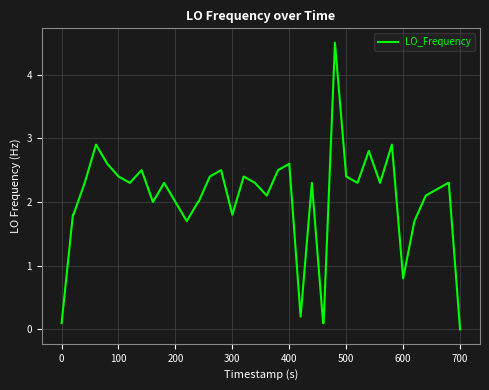

What is the average value?

2.0